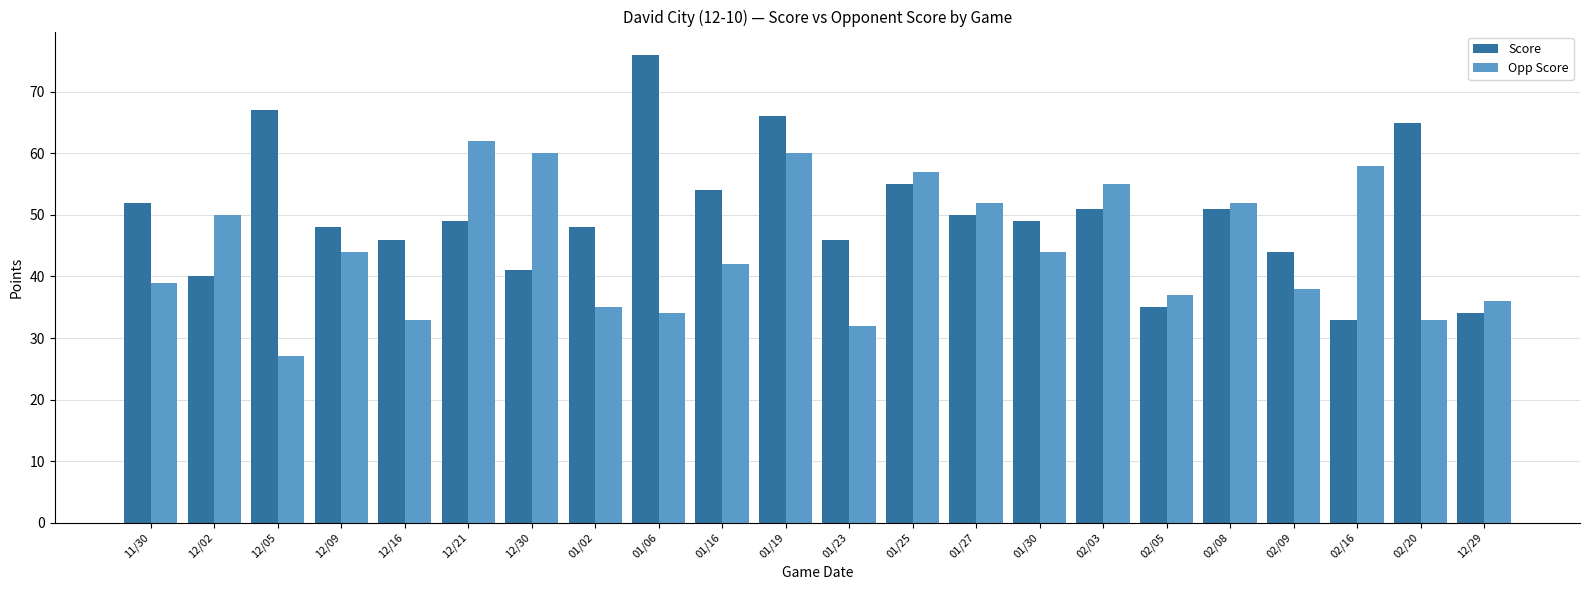

Read the Opp Score value at 12/30, to the nearest 10.

60